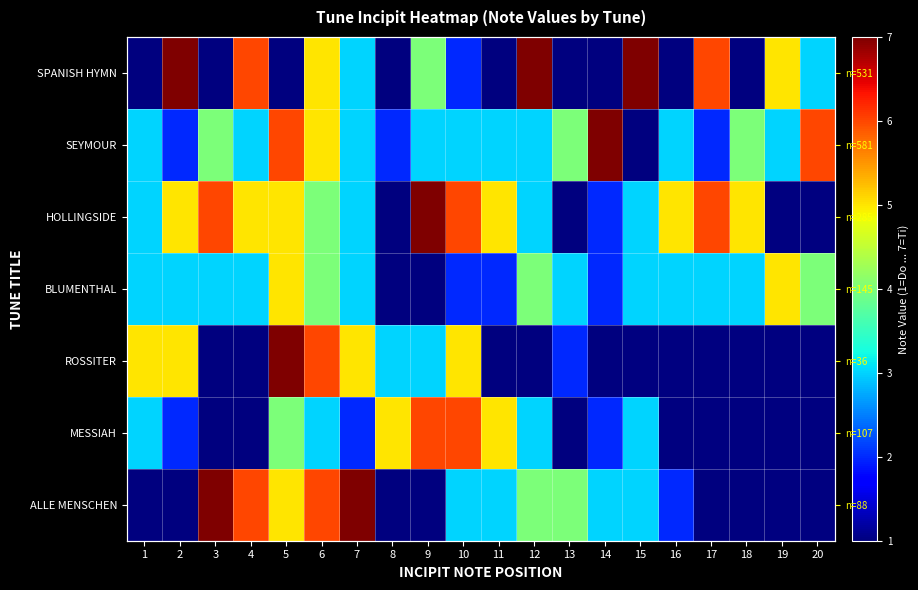

Is it true that BLUMENTHAL equals 3.9 at 4?

False